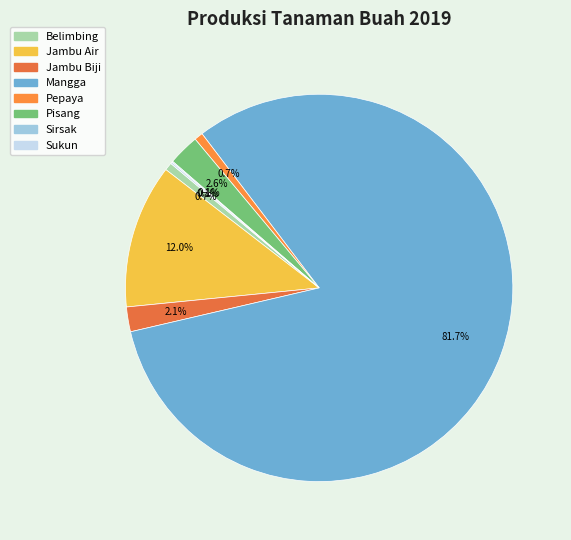

How much of the chart is everything except Sukun?

99.9%